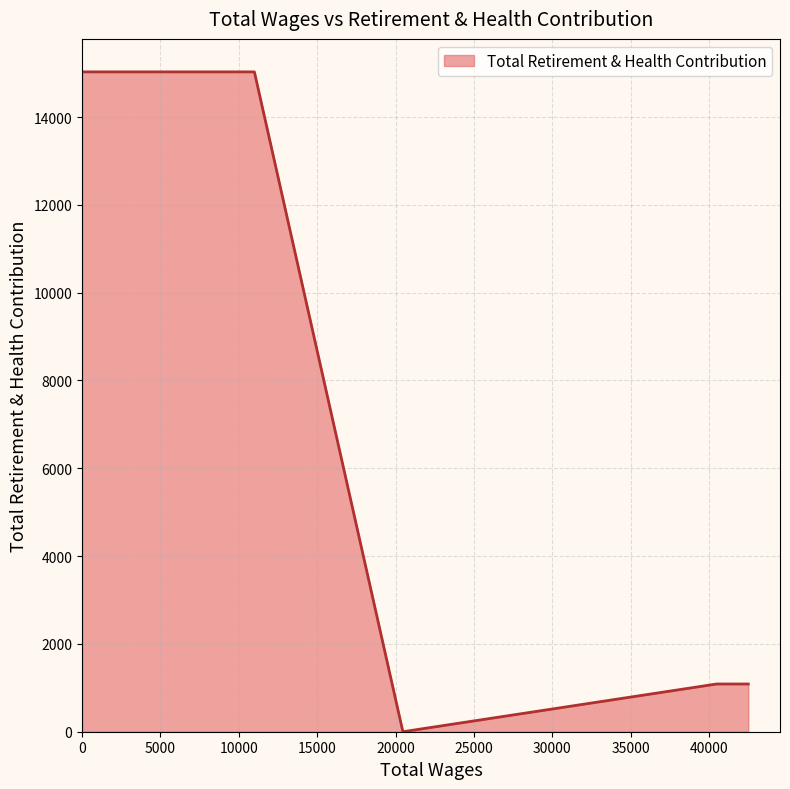

Does the chart have visible grid lines?

Yes